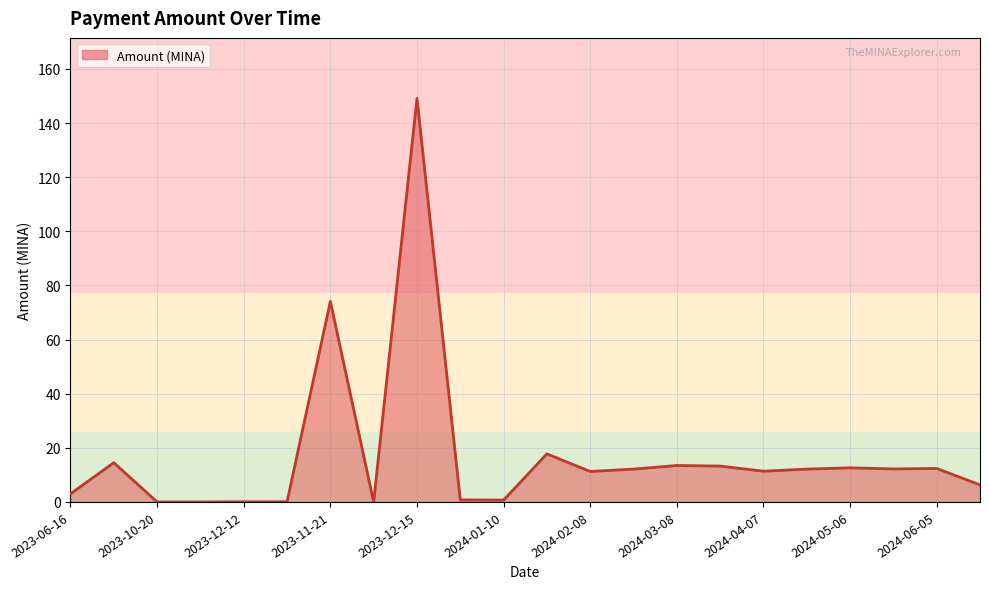

What is the difference between the maximum and minimum values?

149.1